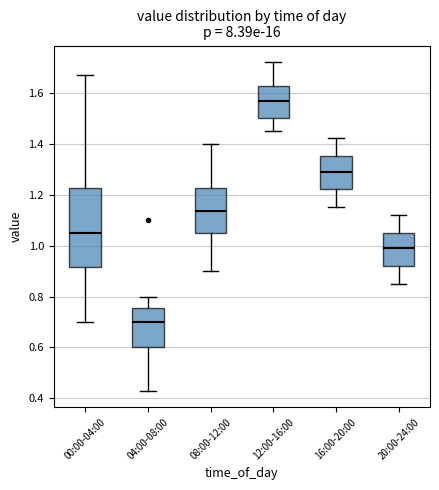

Reading left to right, transcribe this box plot: for each box, give where its median line is, the range the box spans, and where its two whiskers end, as read against the y-axis. The values are not printed on the chart, so give them approximately, as read against the axis.

00:00-04:00: median 1.06, box 0.92 to 1.22, whiskers 0.70 to 1.68
04:00-08:00: median 0.70, box 0.60 to 0.76, whiskers 0.44 to 0.80
08:00-12:00: median 1.14, box 1.06 to 1.22, whiskers 0.90 to 1.40
12:00-16:00: median 1.56, box 1.50 to 1.62, whiskers 1.46 to 1.72
16:00-20:00: median 1.30, box 1.22 to 1.36, whiskers 1.16 to 1.42
20:00-24:00: median 1.00, box 0.92 to 1.06, whiskers 0.86 to 1.12